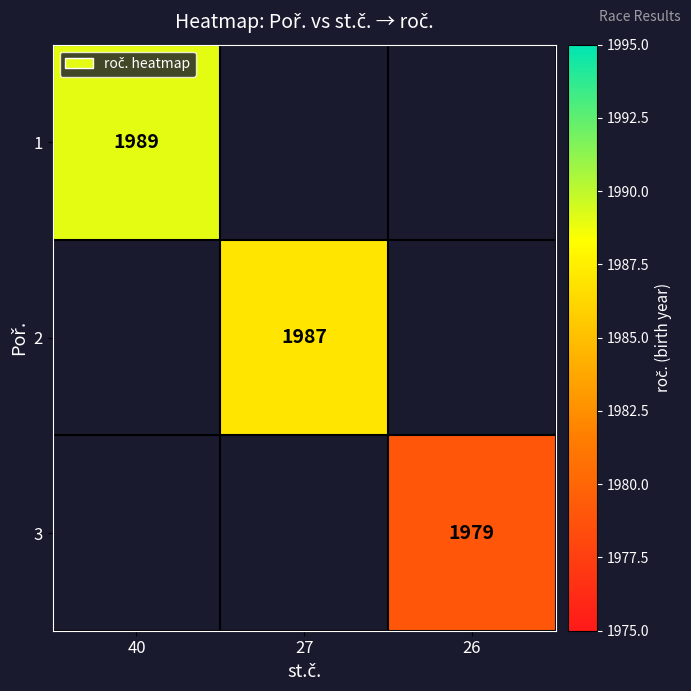

Is the value of 3 at 26 greater than the value of 1 at 27?

No